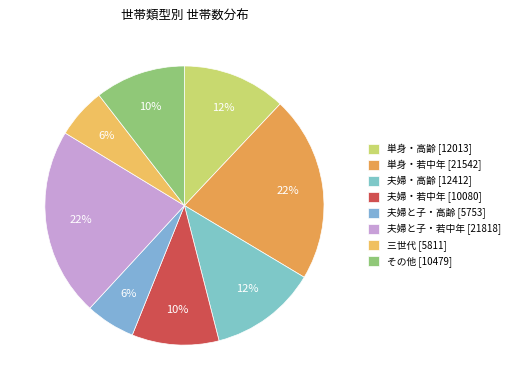

To the nearest percent, what portion does 夫婦と子・若中年 represent?

22%